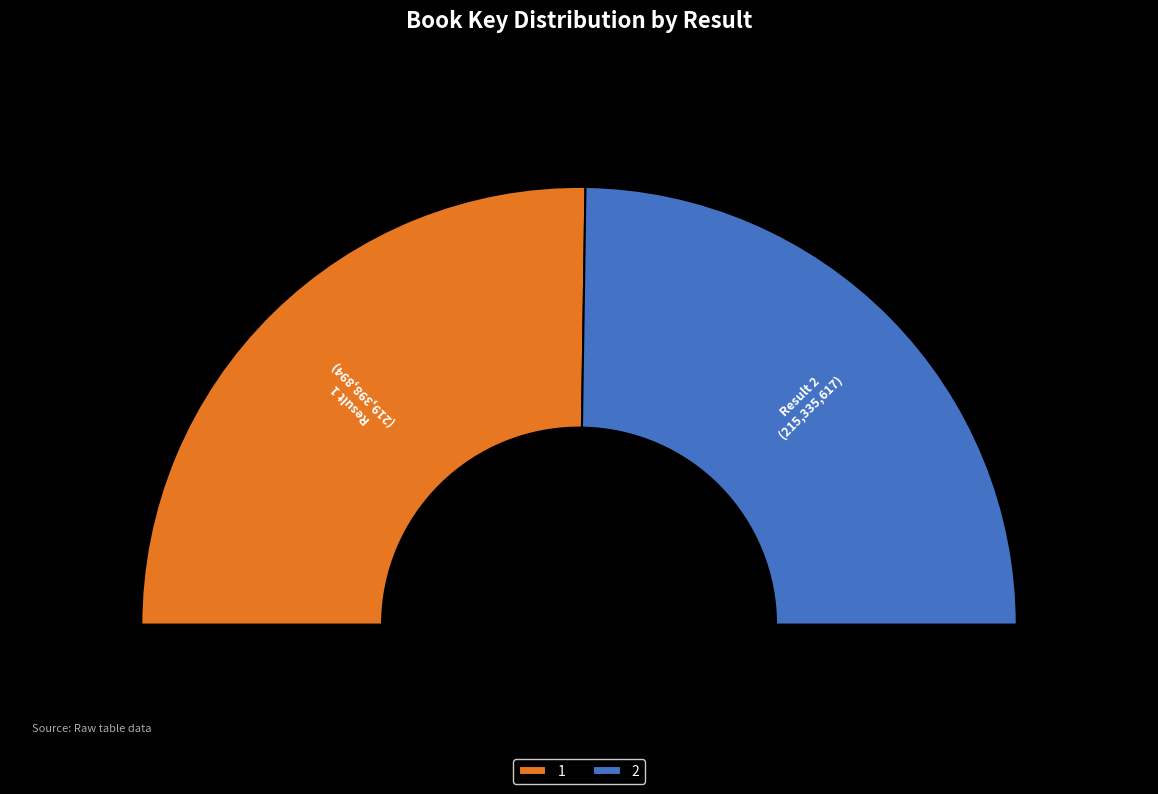

What is the total percentage of 1 and 2?

100.0%